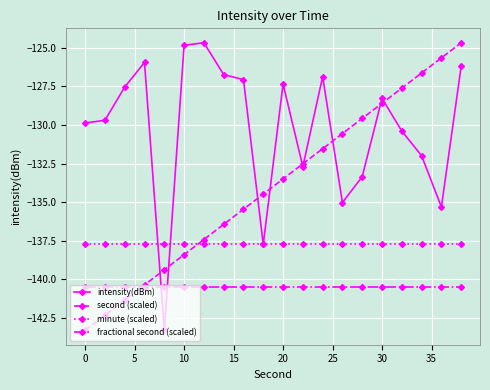

True or false: second (scaled) has more than 2 interior local peaks.

False